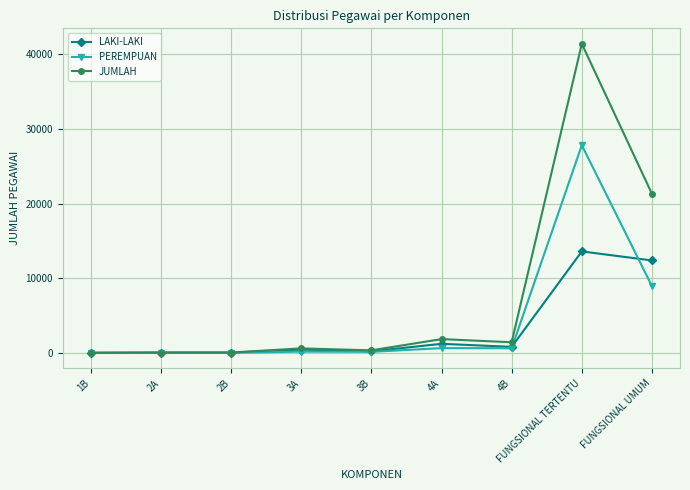

True or false: JUMLAH has a value of 30167 at FUNGSIONAL UMUM.

False